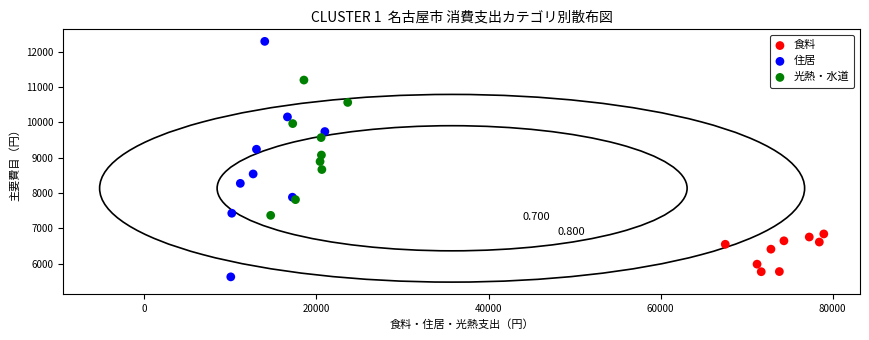

Which series has the largest Y range (max minus min)?

住居